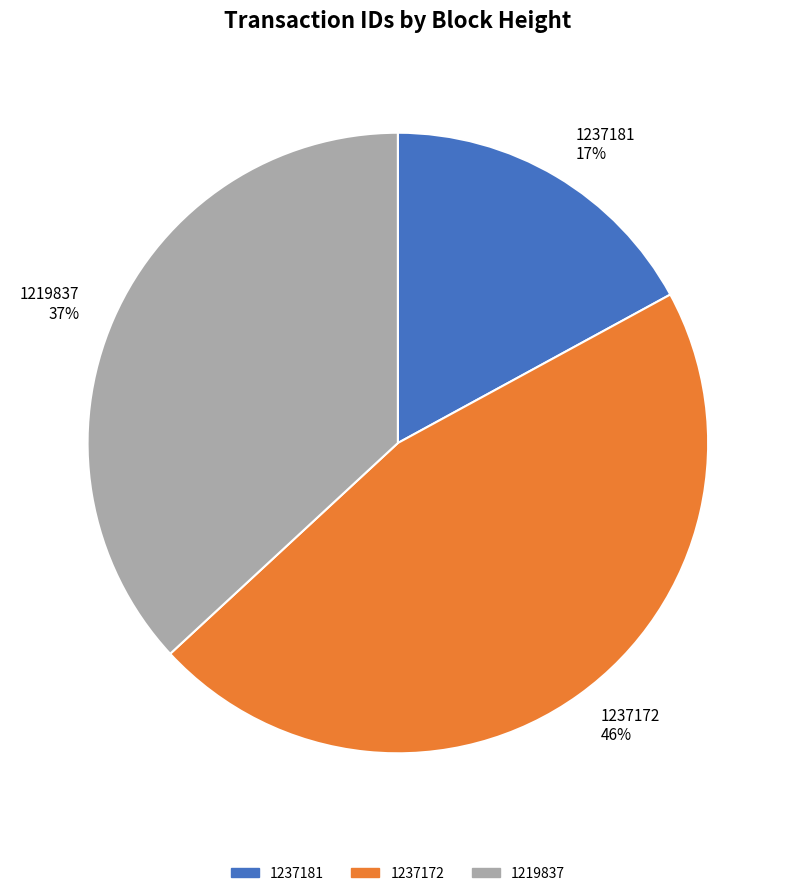

How many slices are in this pie chart?

3